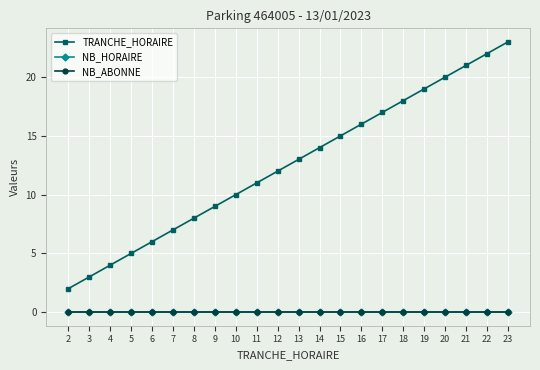

The value of NB_HORAIRE at 14 is 0. True or false?

True